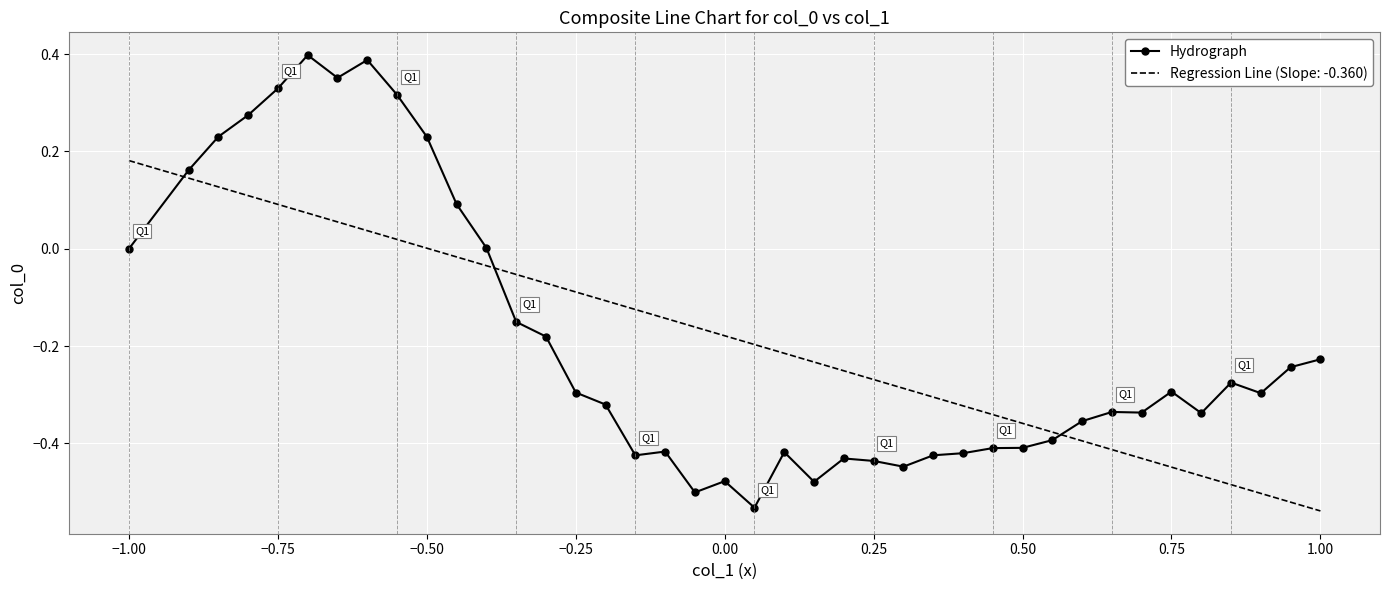

How many distinct data groups are displayed?

2